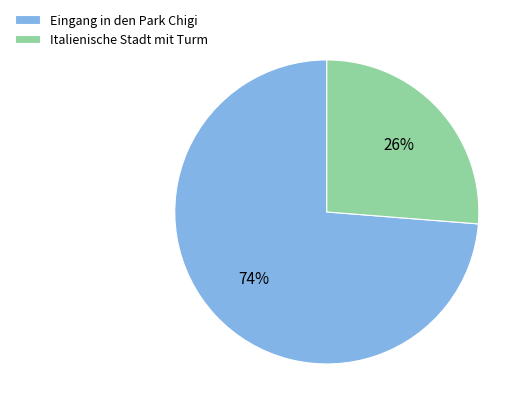

Is Italienische Stadt mit Turm the majority of the pie?

No